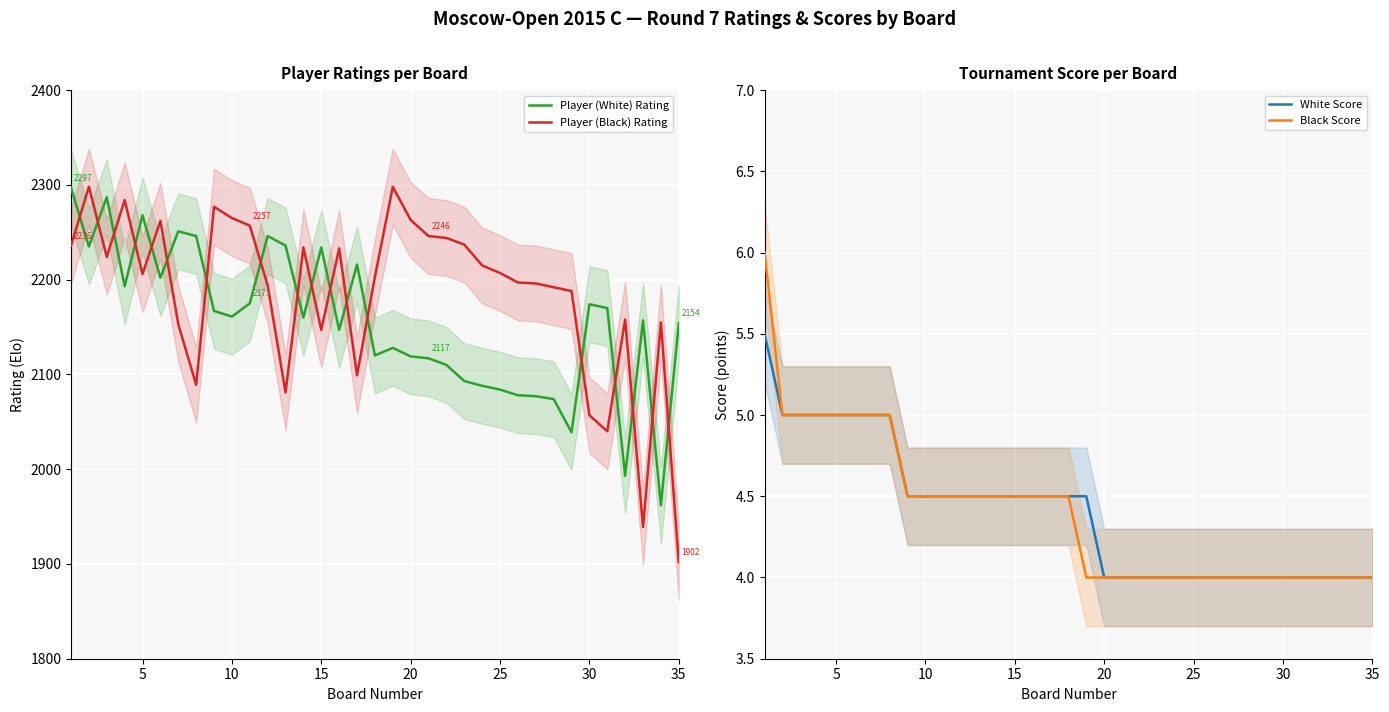

True or false: White Score and Player (Black) Rating intersect in this chart.

False